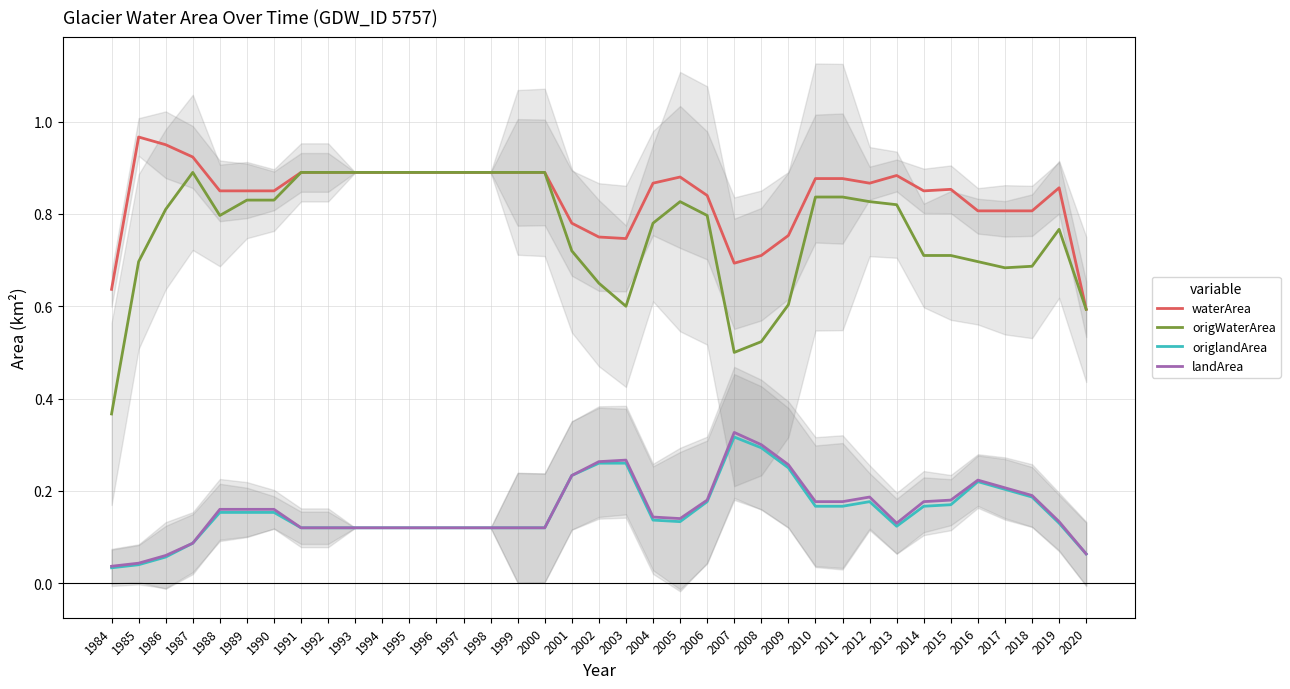

Rank the series at 1984 from lowest to highest value.

origlandArea, landArea, origWaterArea, waterArea